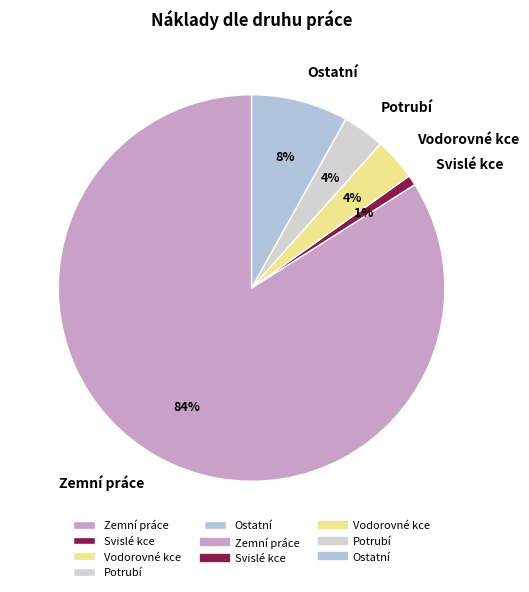

Which category has the biggest portion of the pie?

Zemní práce